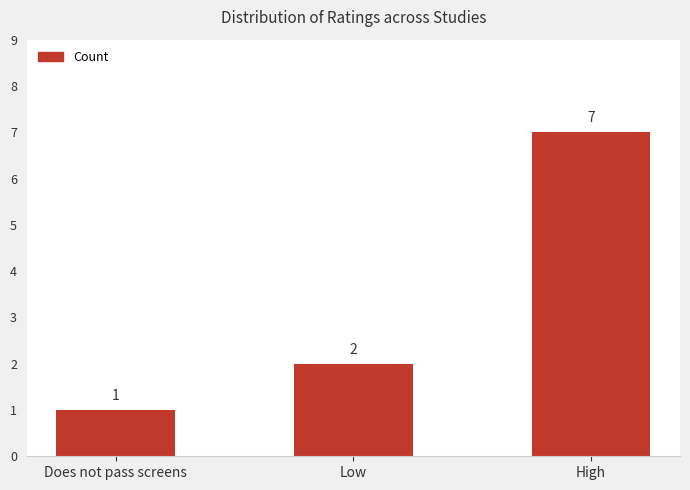

What value does the data have at High?

7